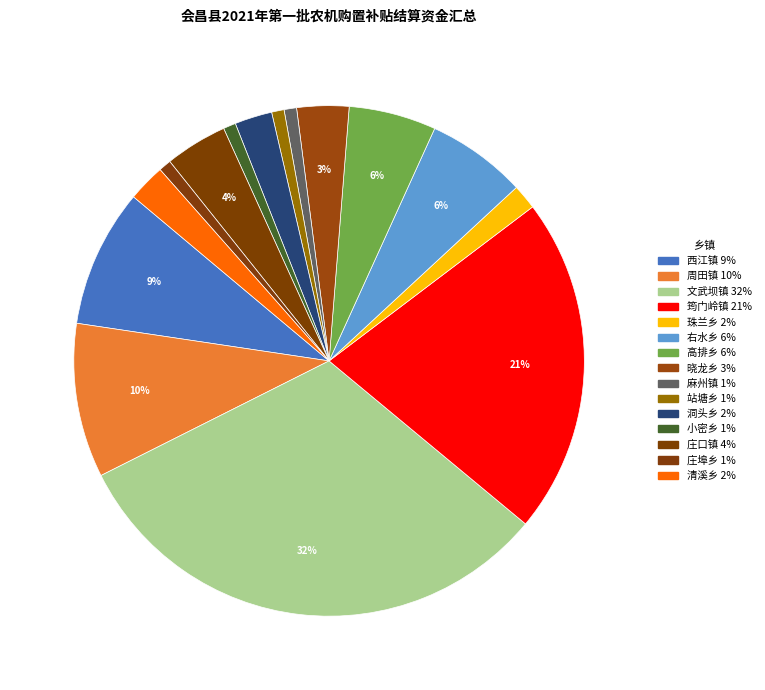

What is the smallest slice in the pie chart?

麻州镇